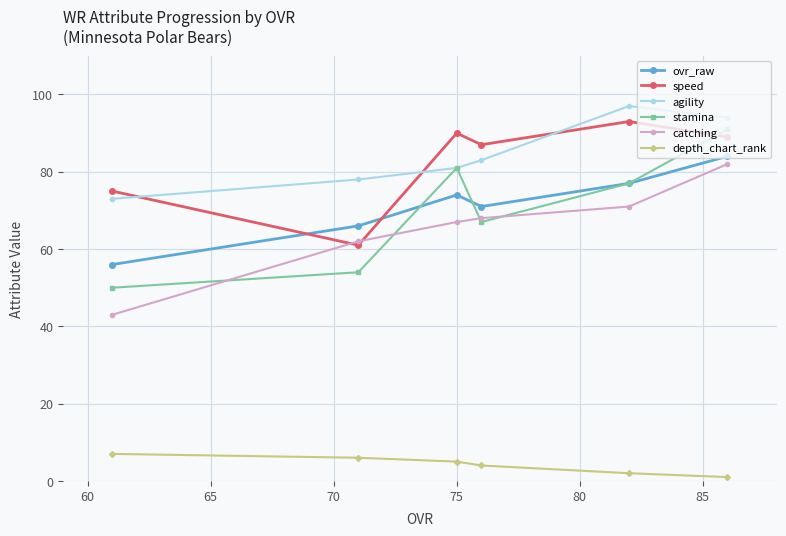

Does the chart have visible grid lines?

Yes